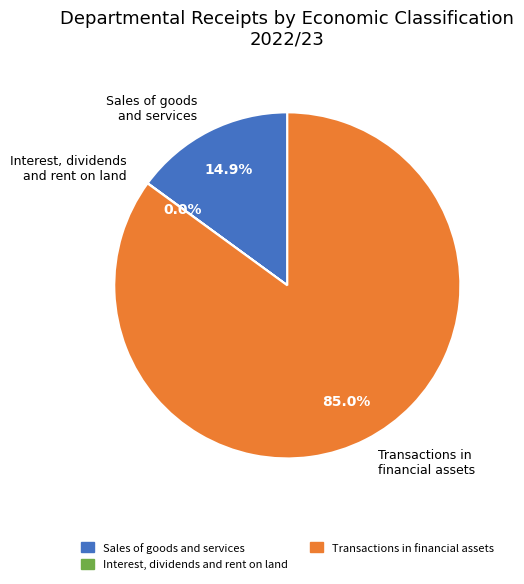

What percentage is NOT represented by Sales of goods and services?

85.1%